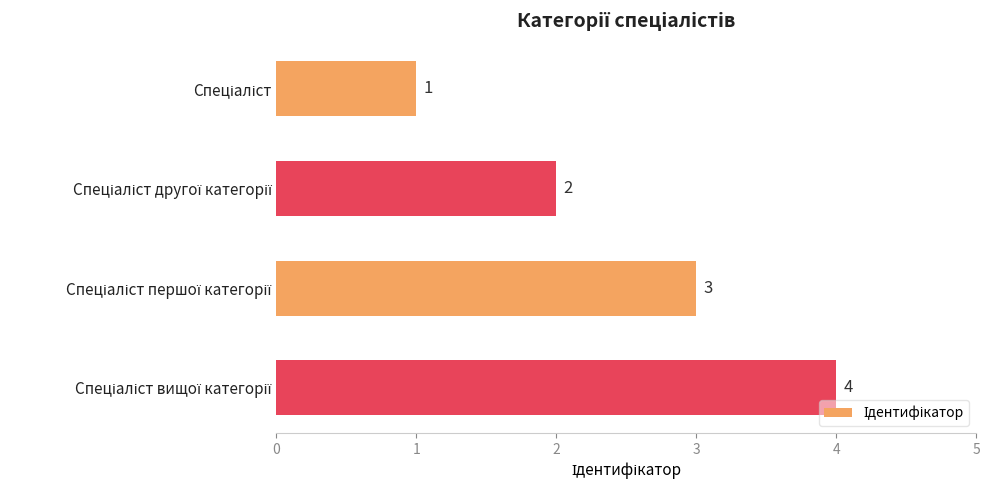

What is the sum of all values?

10